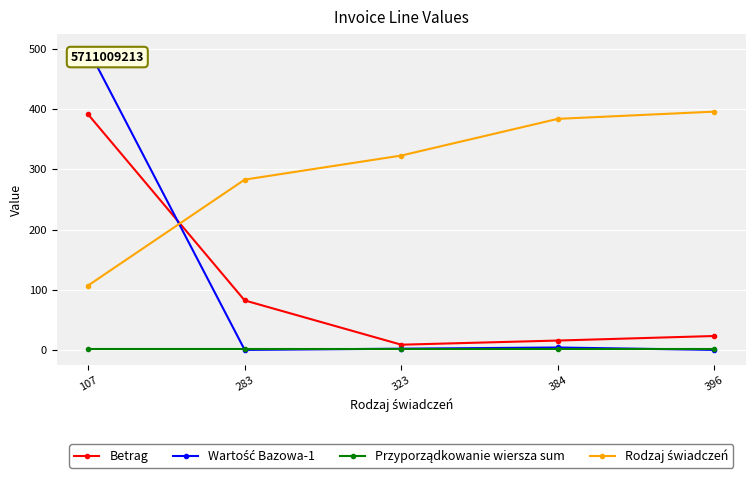

How many lines are shown in the chart?

4